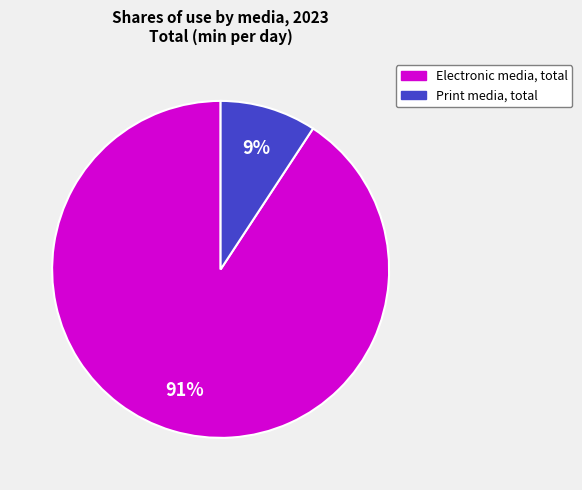

Which slice is the largest?

Electronic media, total